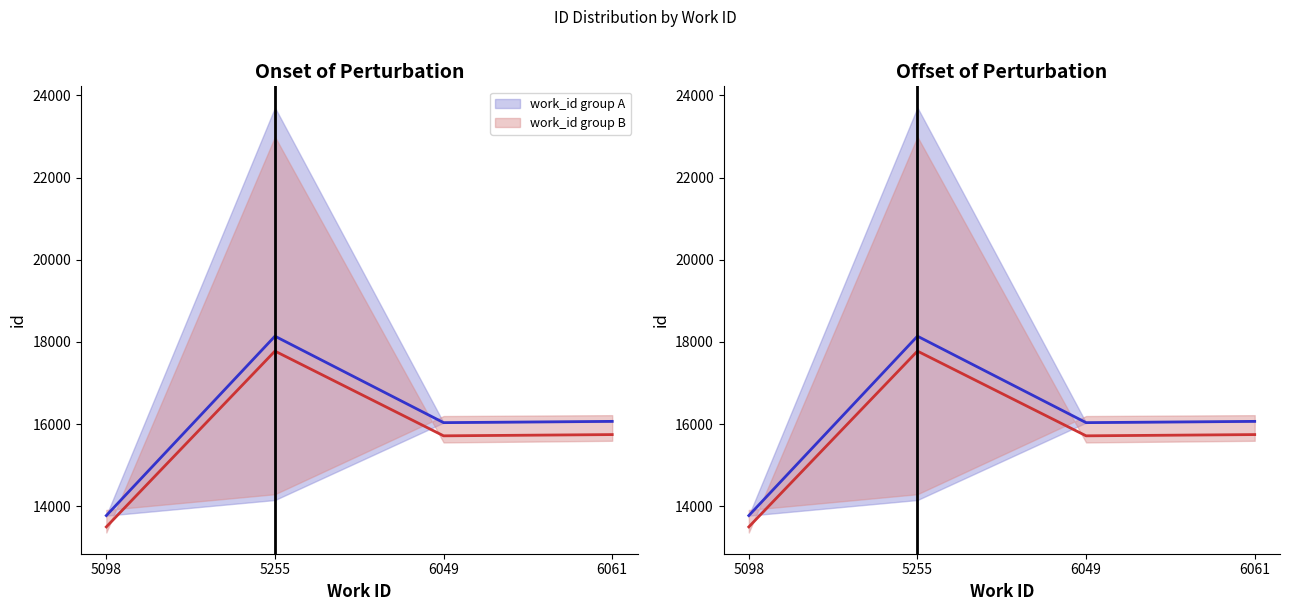

True or false: work_id group B has a value of 17778.0 at 5255.

True